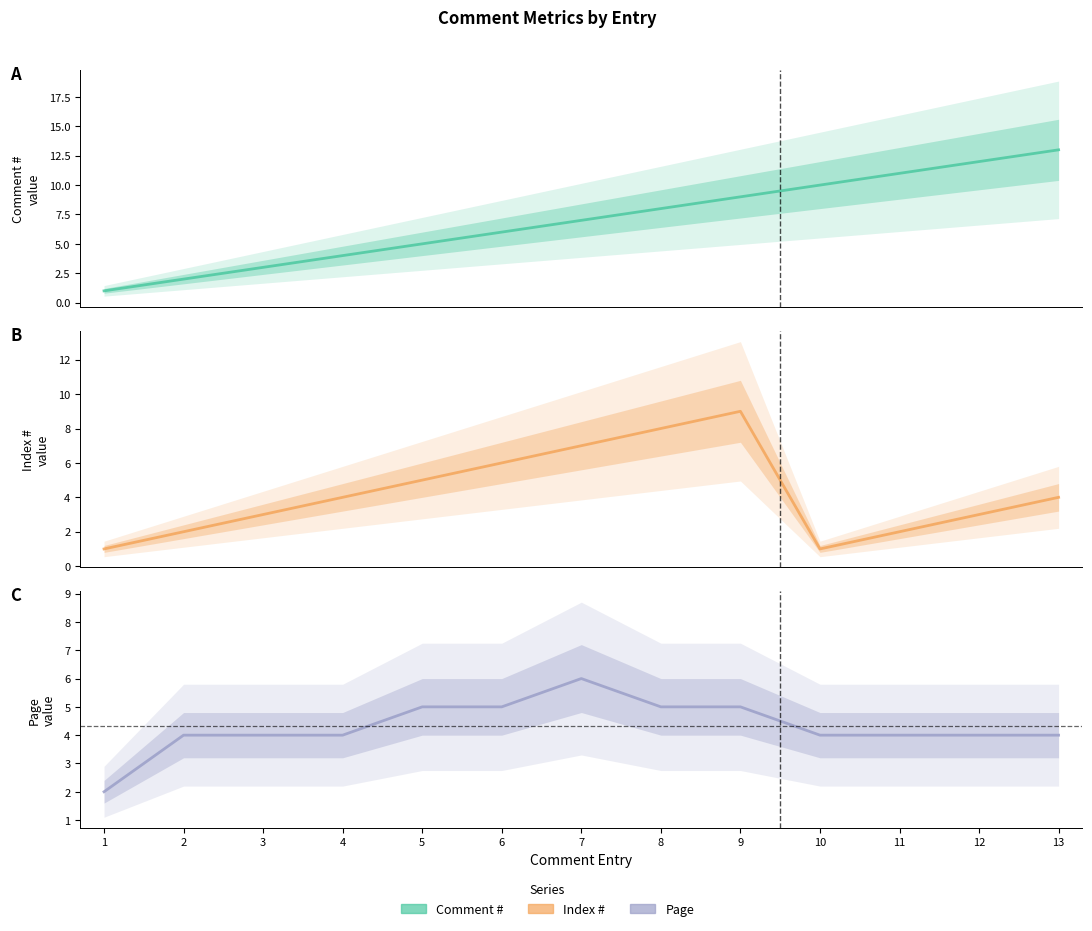

At which category does the chart reach its peak across all series?

13